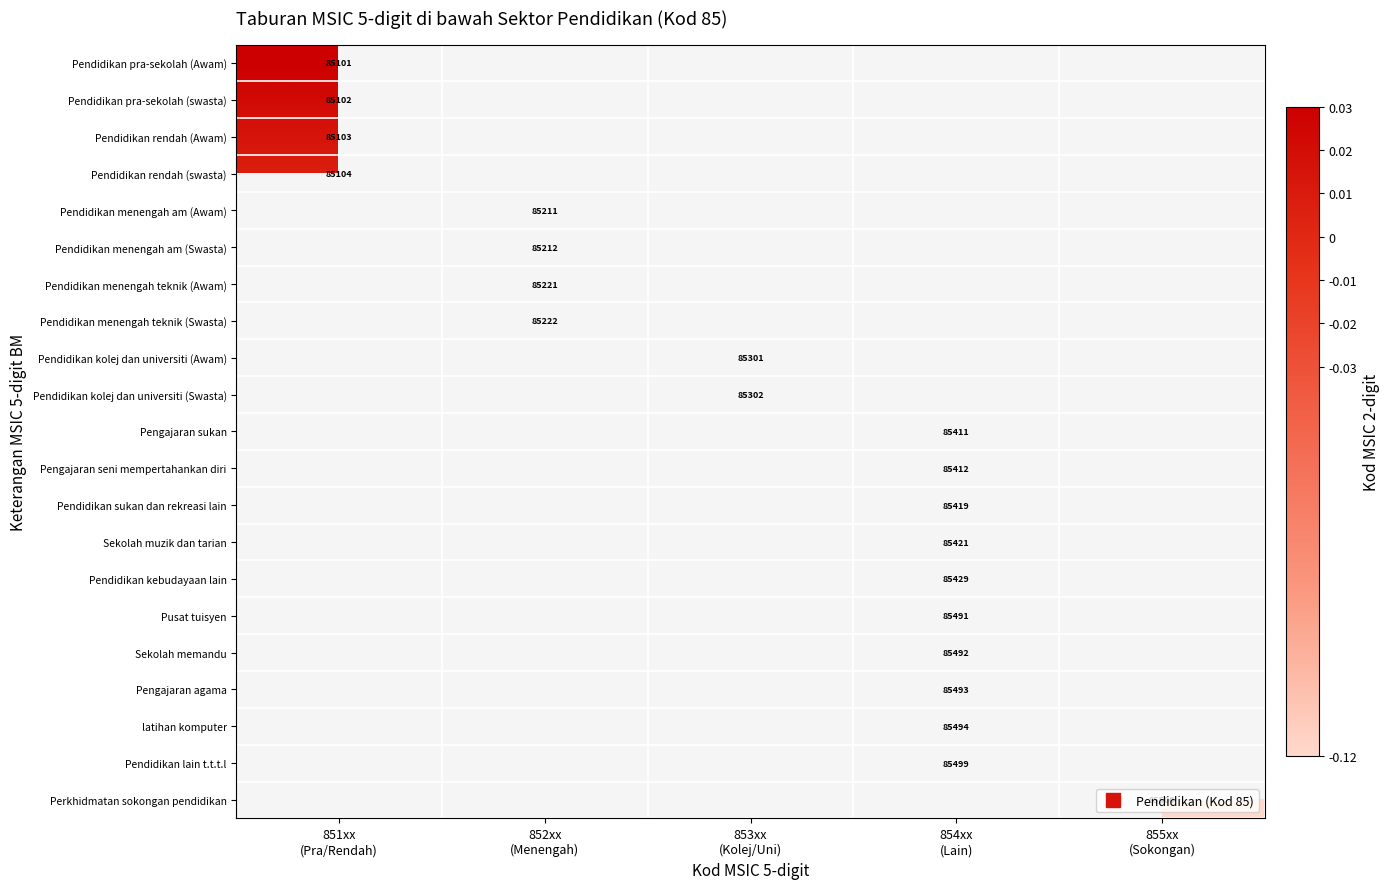

How many categories are shown in the chart?

5